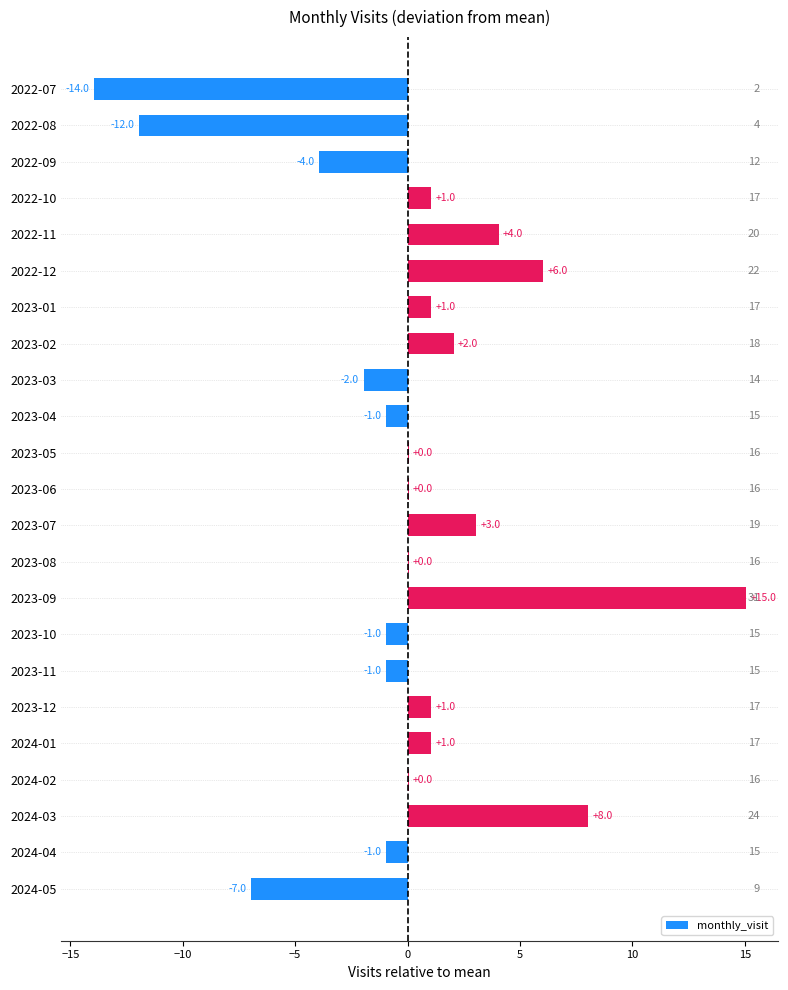

True or false: the data shows 1.0 at 2024-01.

True